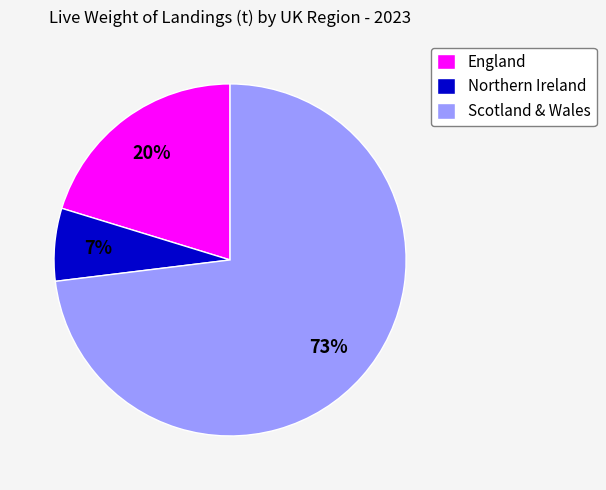

How many slices are in this pie chart?

3